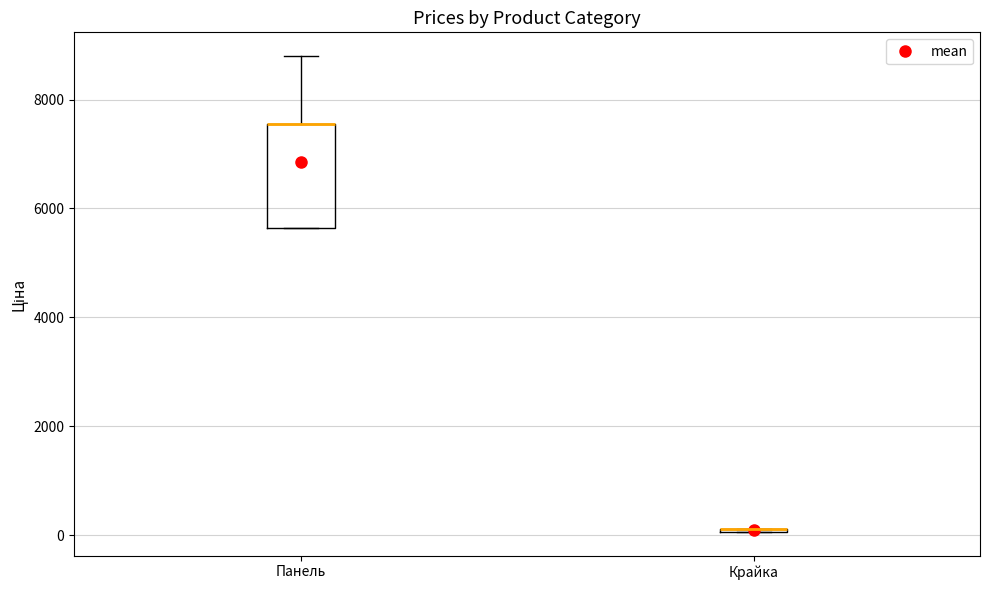

Where is the lower edge of the box for Панель on the y-axis? The values are not printed on the chart, so give them approximately, as read against the axis.

5600